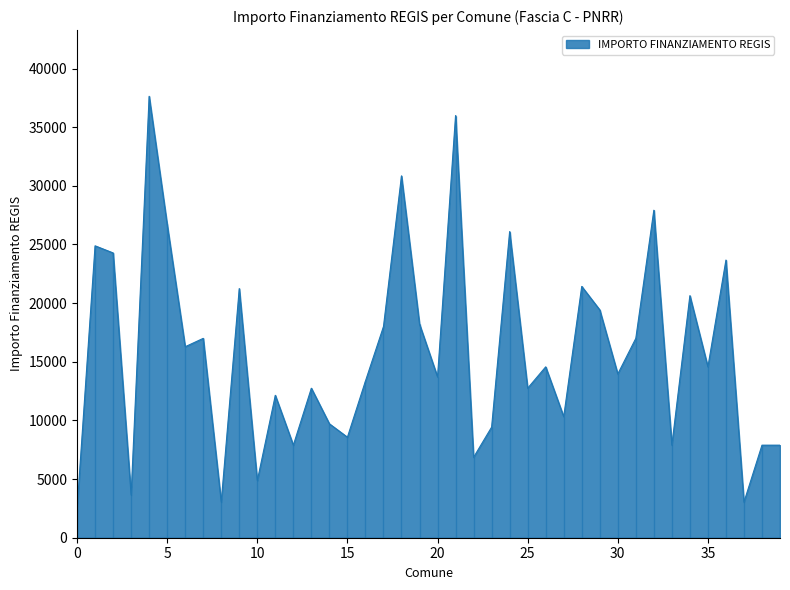

What is the value of the 33rd point from the left?

27922